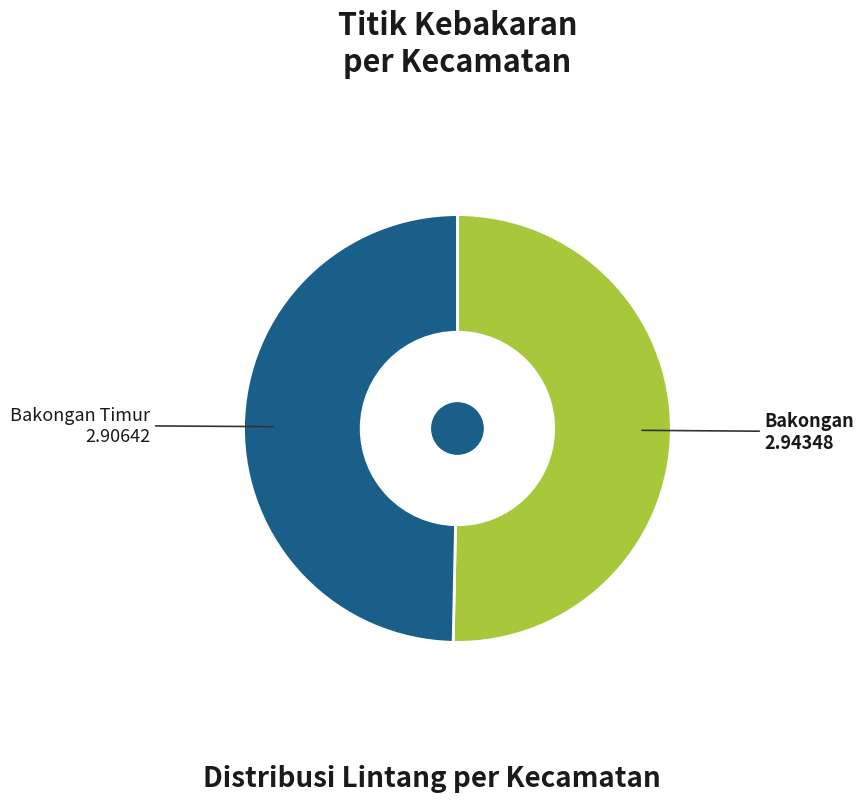

How many segments does this pie chart have?

2